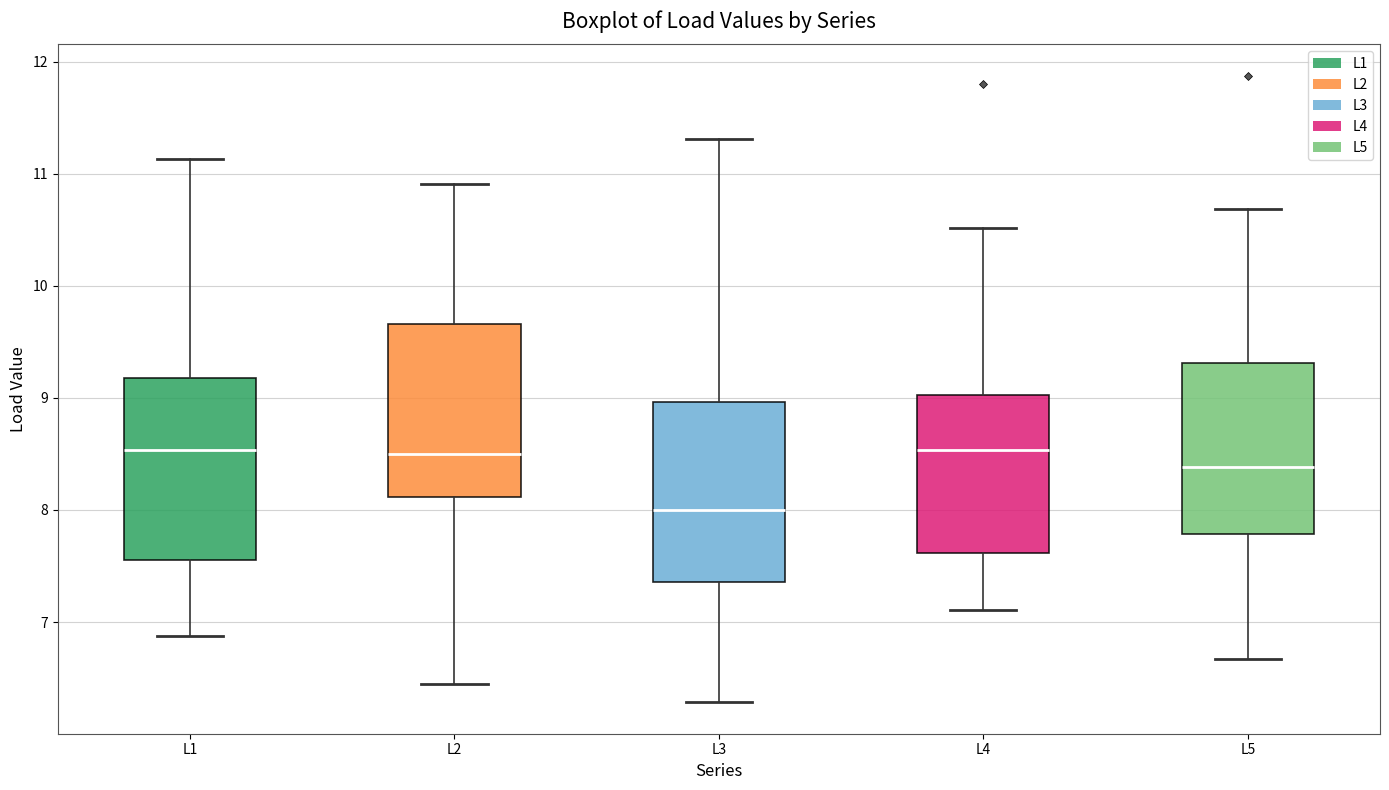

Reading left to right, transcribe this box plot: for each box, give where its median line is, the range the box spans, and where its two whiskers end, as read against the y-axis. The values are not printed on the chart, so give them approximately, as read against the axis.

L1: median 8.5, box 7.6 to 9.2, whiskers 6.9 to 11.1
L2: median 8.5, box 8.1 to 9.7, whiskers 6.4 to 10.9
L3: median 8.0, box 7.4 to 9.0, whiskers 6.3 to 11.3
L4: median 8.5, box 7.6 to 9.0, whiskers 7.1 to 10.5
L5: median 8.4, box 7.8 to 9.3, whiskers 6.7 to 10.7